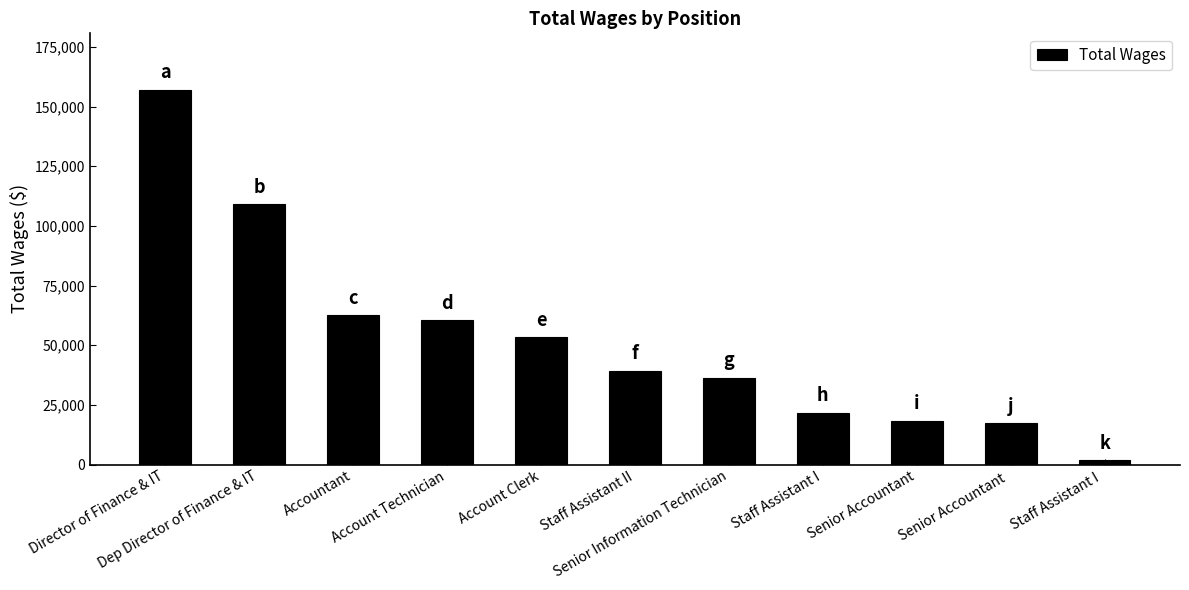

Does the chart contain stacked bars?

No